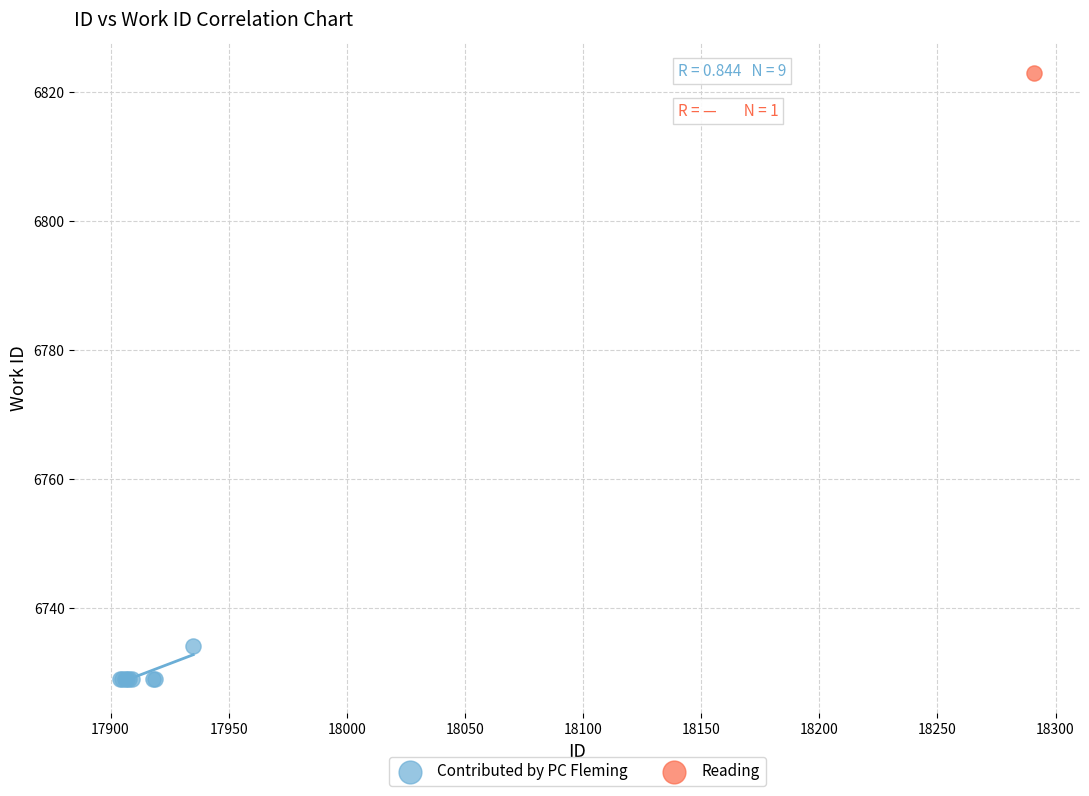

What are all the series names shown in the legend?

Contributed by PC Fleming, Reading